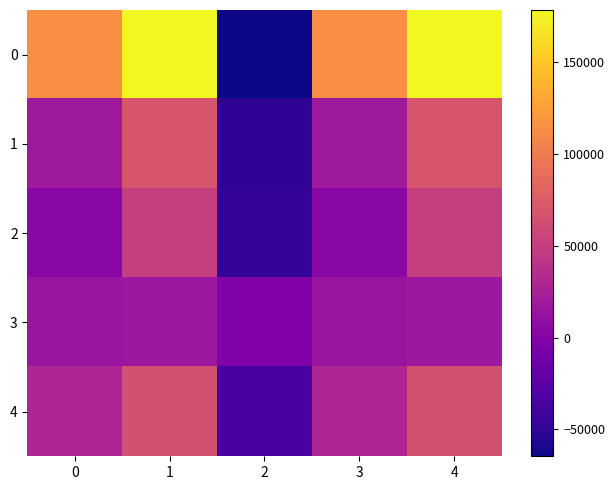

List the series in order of their peak value, highest first.

0, 1, 4, 2, 3